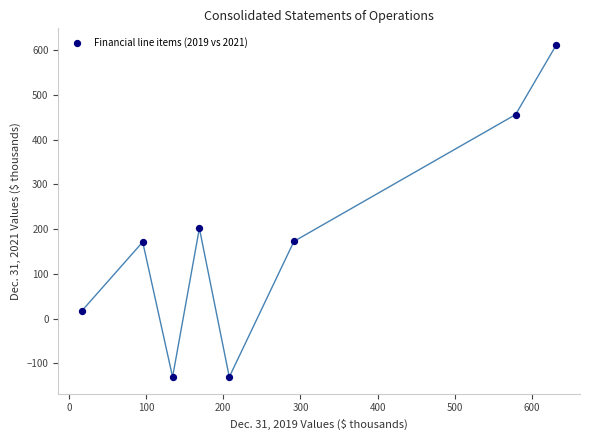

What is the range of X values (max minus min)?

614.6